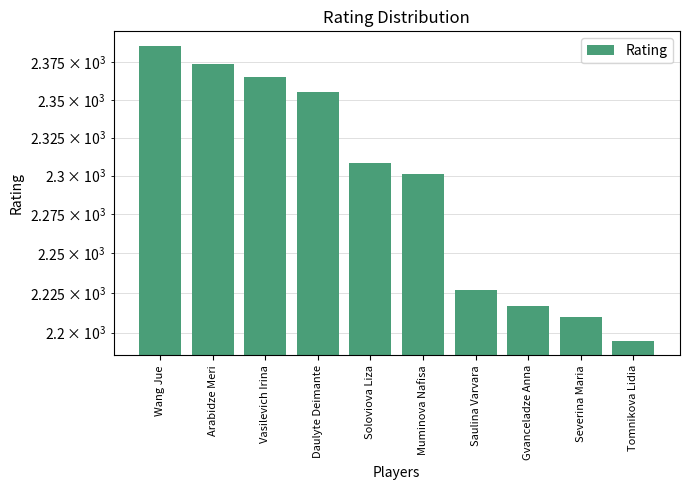

Where is the data nearest to the value 2290?

Muminova Nafisa